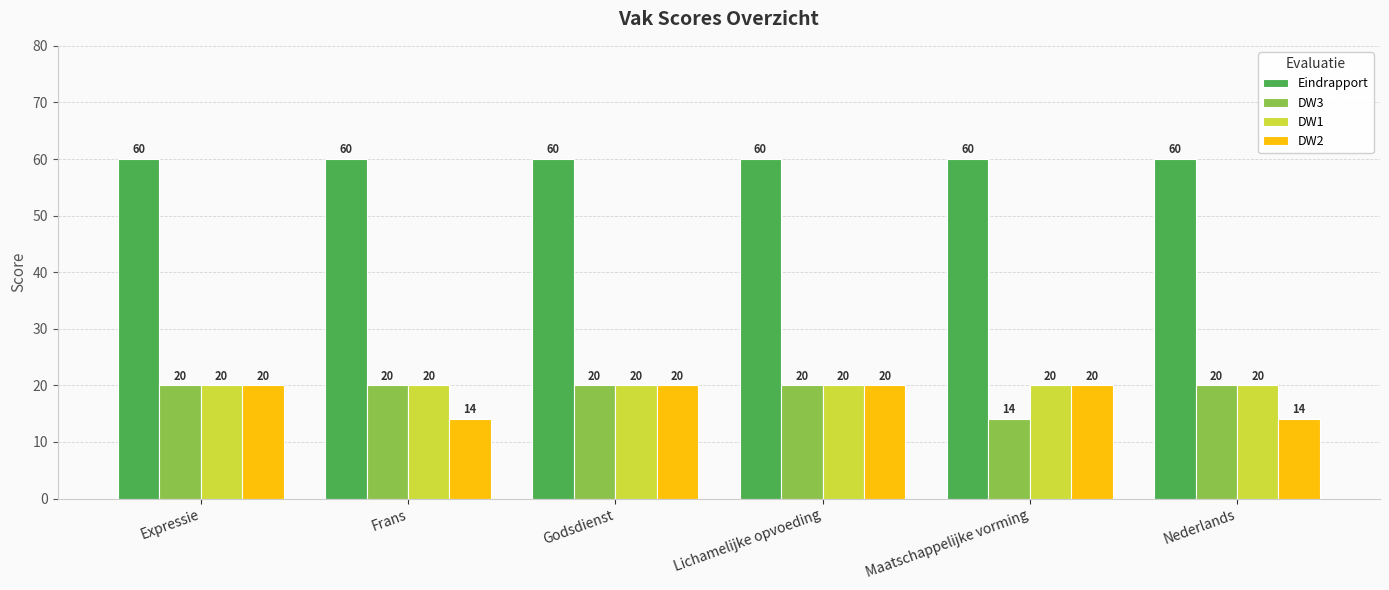

What is the label of the 5th bar from the left?

Maatschappelijke vorming